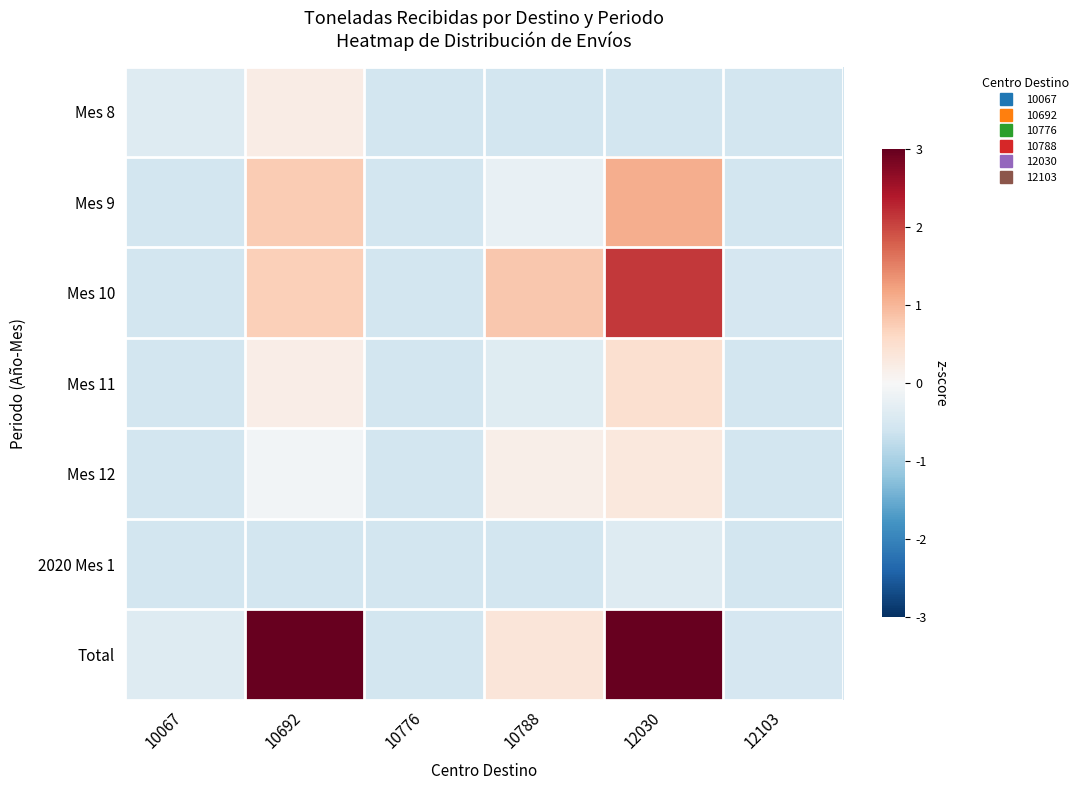

Reading left to right, what are all the values shown in this chart?

Mes 8: 10067=-0.4	10692=0.2	10776=-0.6	10788=-0.6	12030=-0.6	12103=-0.6
Mes 9: 10067=-0.6	10692=0.8	10776=-0.5	10788=-0.2	12030=1.1	12103=-0.6
Mes 10: 10067=-0.6	10692=0.7	10776=-0.6	10788=0.8	12030=2.1	12103=-0.5
Mes 11: 10067=-0.6	10692=0.2	10776=-0.6	10788=-0.4	12030=0.5	12103=-0.6
Mes 12: 10067=-0.6	10692=-0.1	10776=-0.6	10788=0.2	12030=0.3	12103=-0.6
2020 Mes 1: 10067=-0.6	10692=-0.6	10776=-0.6	10788=-0.6	12030=-0.4	12103=-0.6
Total: 10067=-0.4	10692=4.0	10776=-0.6	10788=0.4	12030=3.2	12103=-0.5